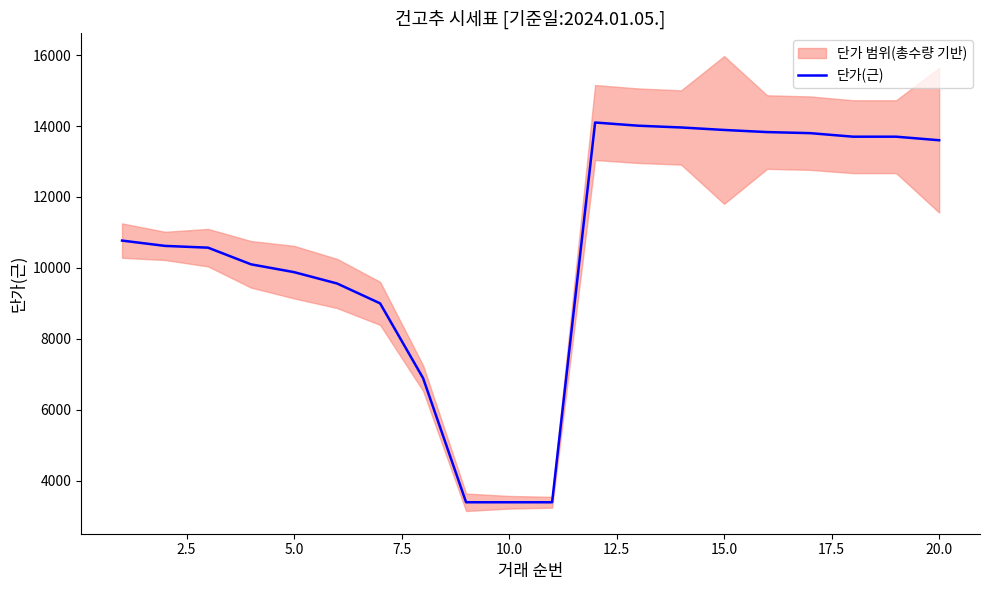

The value of 단가(근) at 10.0 is 3390. True or false?

True